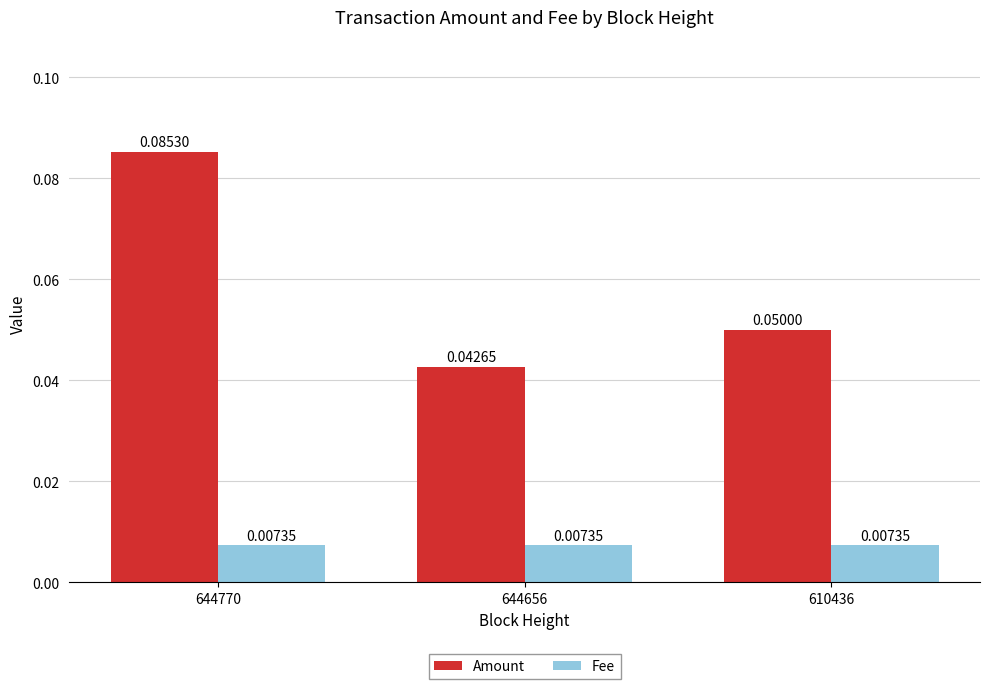

True or false: Amount has a value of 0.0 at 644770.

False